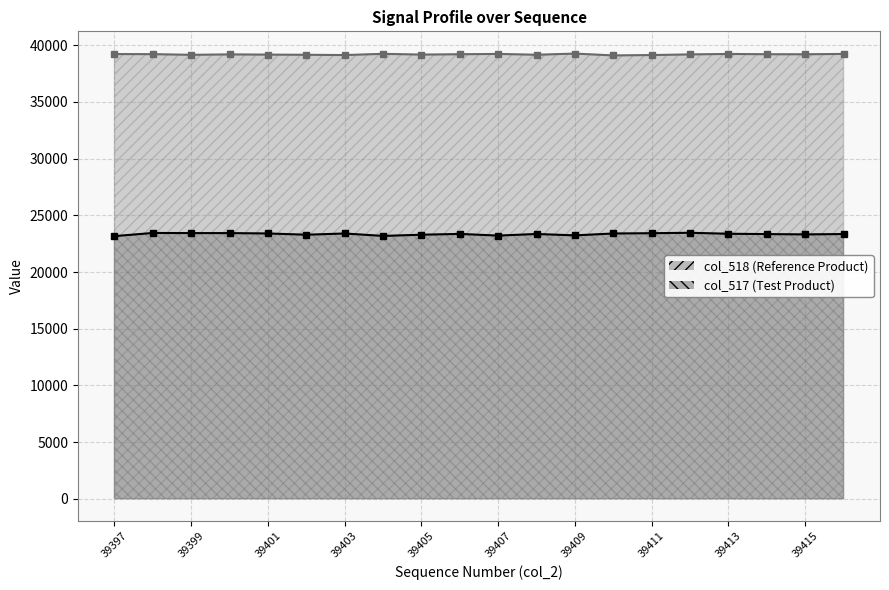

Which series has the widest spread of values?

col_517 (Test Product)